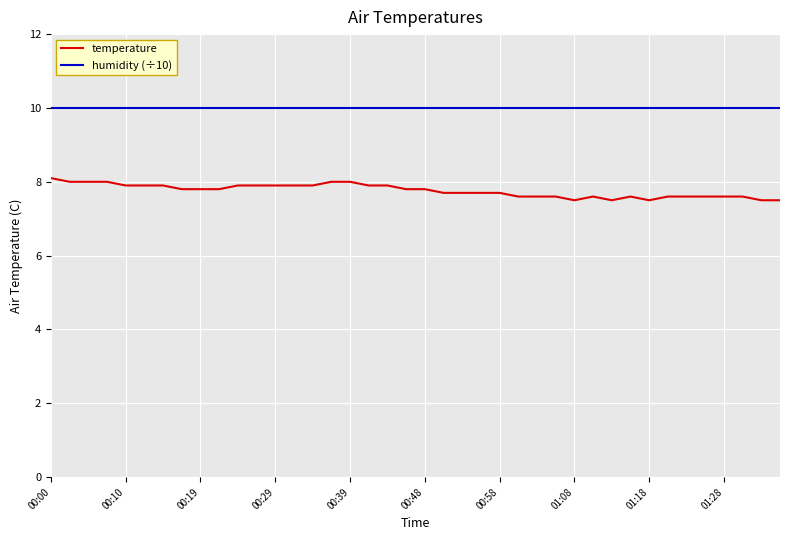

List the series in order of their overall mean, highest first.

humidity (÷10), temperature